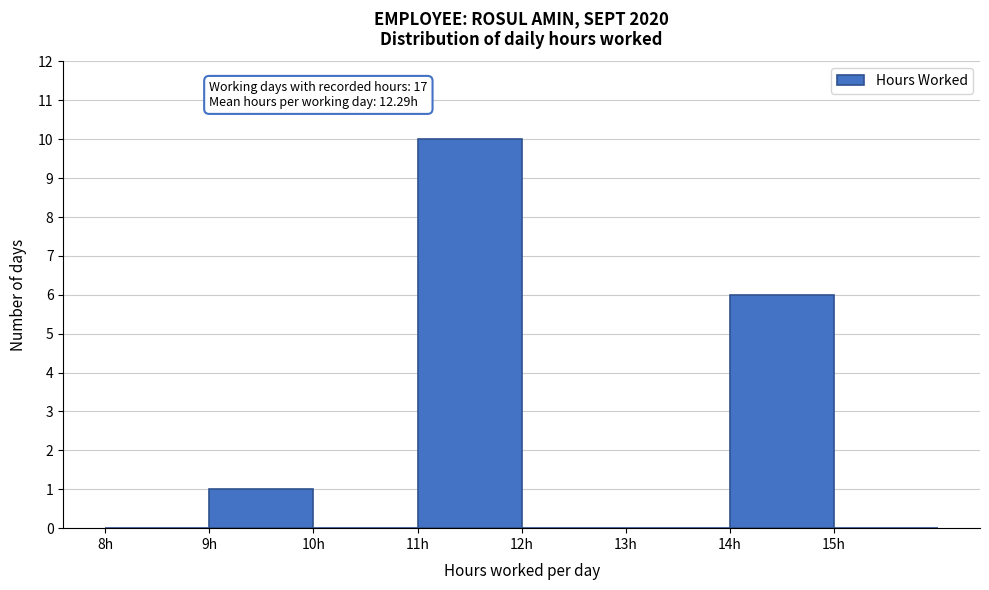

Over which range of the x-axis is the bar tallest?

11 to 12